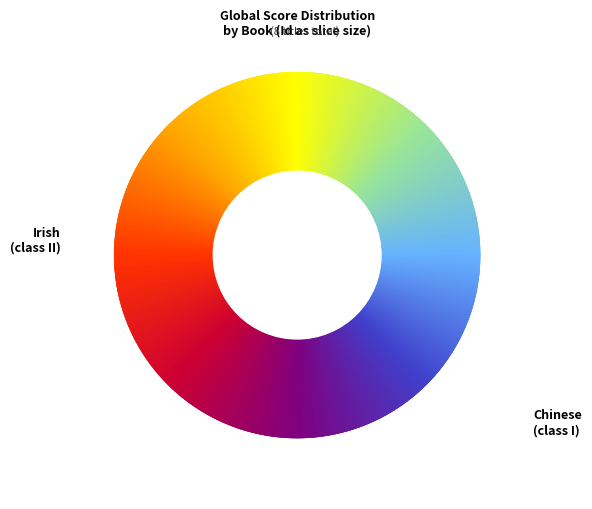

To the nearest percent, what is the difference between the largest and smallest slice percentages?

18%